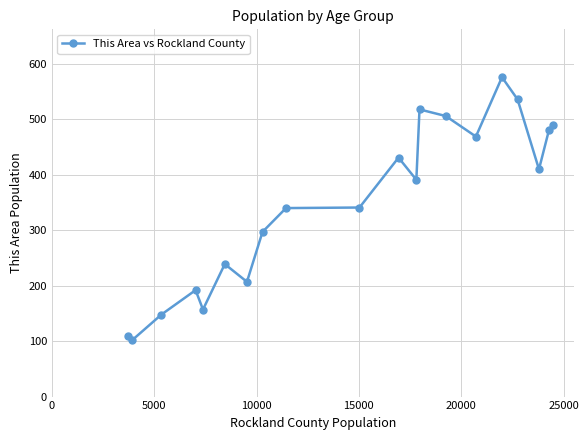

True or false: the data has more than 1 interior local peaks.

True